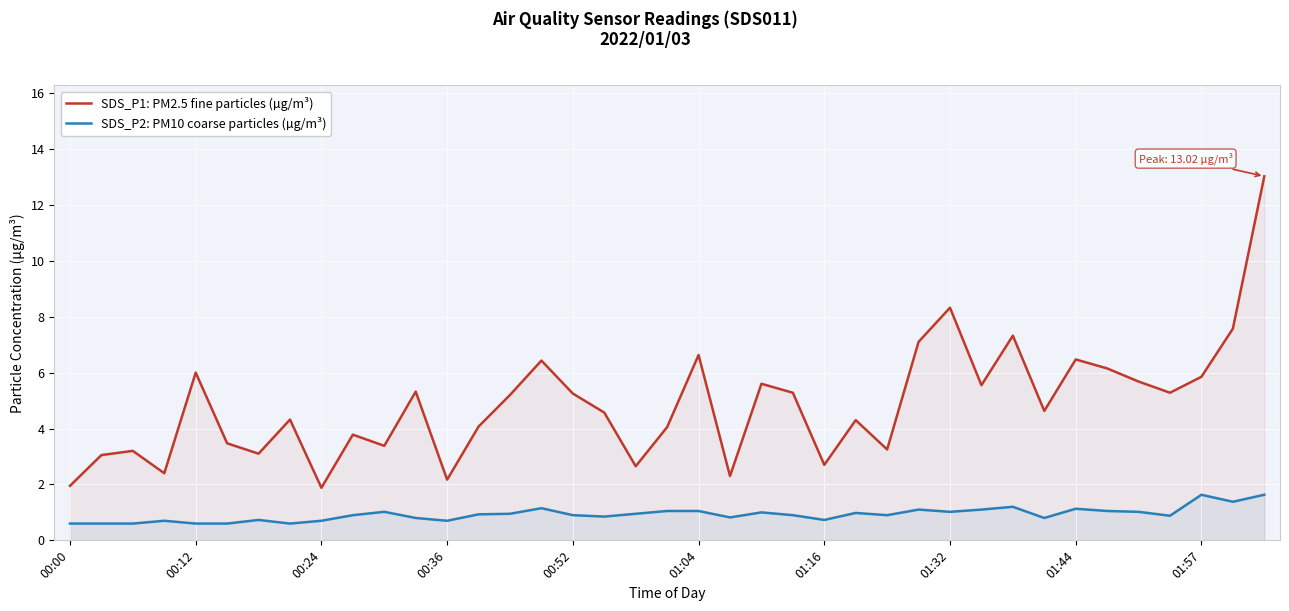

Reading left to right, extract all data points from this chart.

SDS_P1: PM2.5 fine particles (µg/m³): 1.9	3.0	3.2	2.4	6.0	3.5	3.1	4.3	1.9	3.8	3.4	5.3	2.2	4.1	5.2	6.4	5.2	4.6	2.6	4.0	6.6	2.3	5.6	5.3	2.7	4.3	3.2	7.1	8.3	5.5	7.3	4.6	6.5	6.2	5.7	5.3	5.8	7.6	13.0
SDS_P2: PM10 coarse particles (µg/m³): 0.6	0.6	0.6	0.7	0.6	0.6	0.7	0.6	0.7	0.9	1.0	0.8	0.7	0.9	0.9	1.1	0.9	0.8	0.9	1.1	1.1	0.8	1.0	0.9	0.7	1.0	0.9	1.1	1.0	1.1	1.2	0.8	1.1	1.1	1.0	0.9	1.6	1.4	1.6